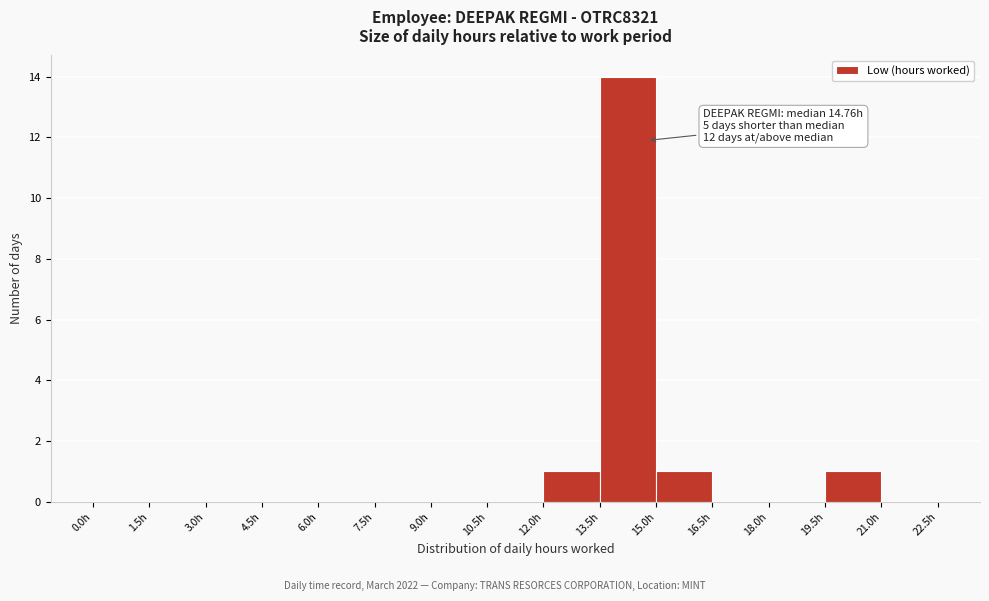

Over which range of the x-axis is the bar tallest?

13.5 to 15.0